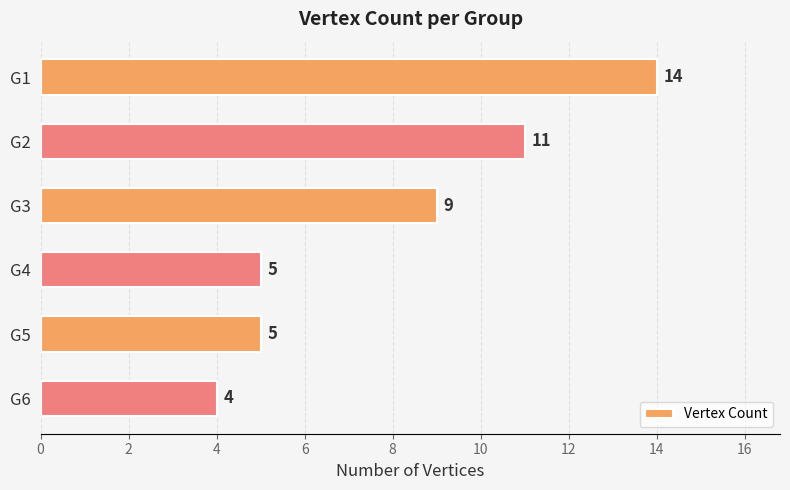

How many values are between 5 and 11?

4